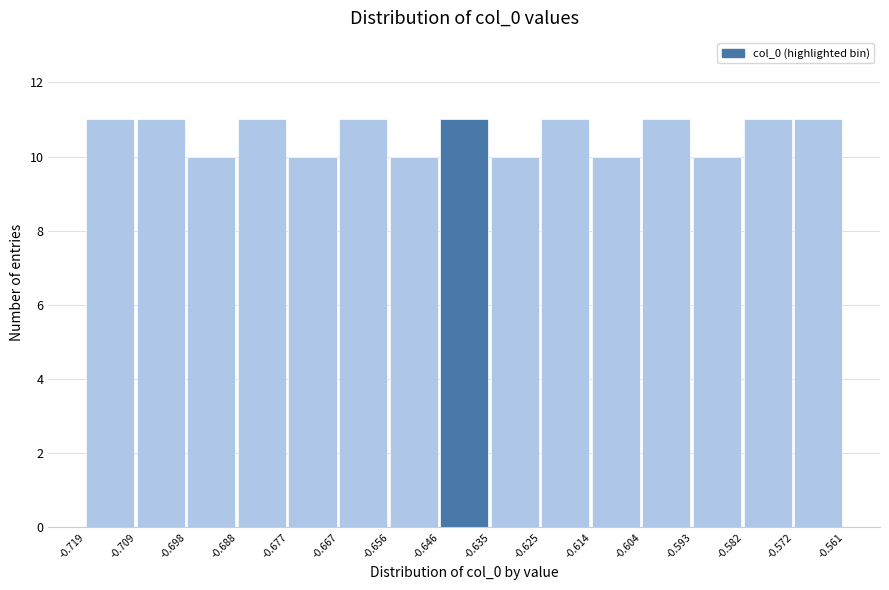

What is the height of the bar covering -0.572 to -0.561 on the x-axis? The values are not printed on the chart, so give them approximately, as read against the axis.

11